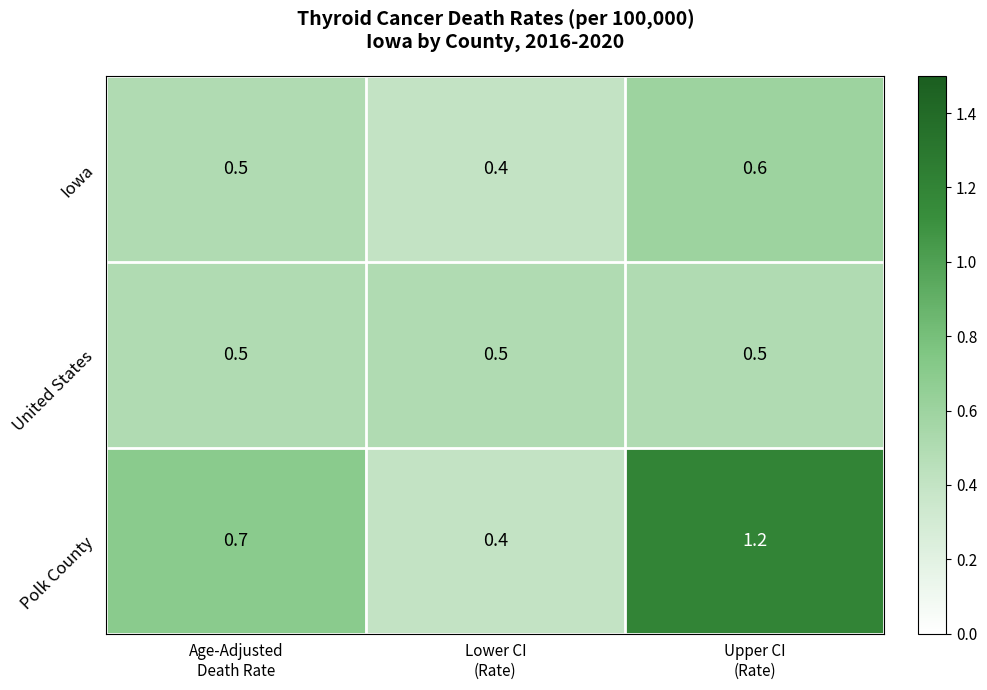

Reading left to right, what are all the values shown in this chart?

Iowa: 0.5	0.4	0.6
United States: 0.5	0.5	0.5
Polk County: 0.7	0.4	1.2